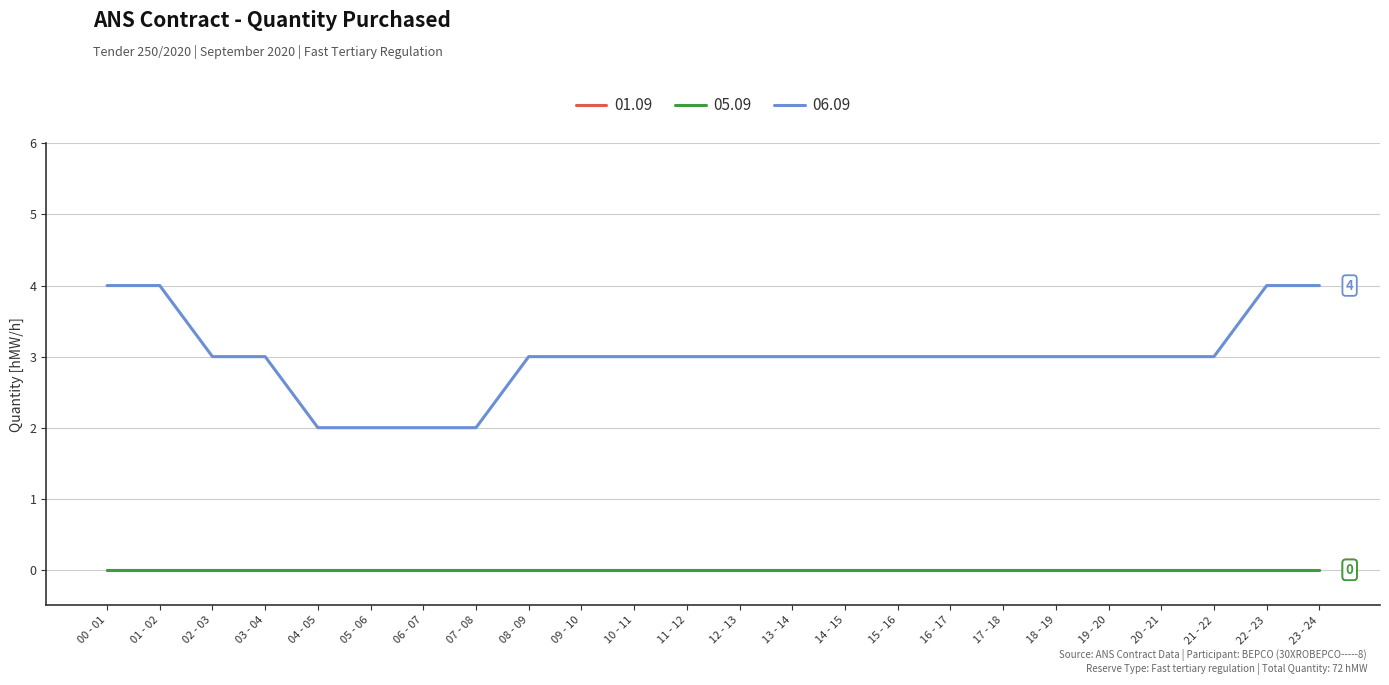

Does the chart display data point markers on the line(s)?

No